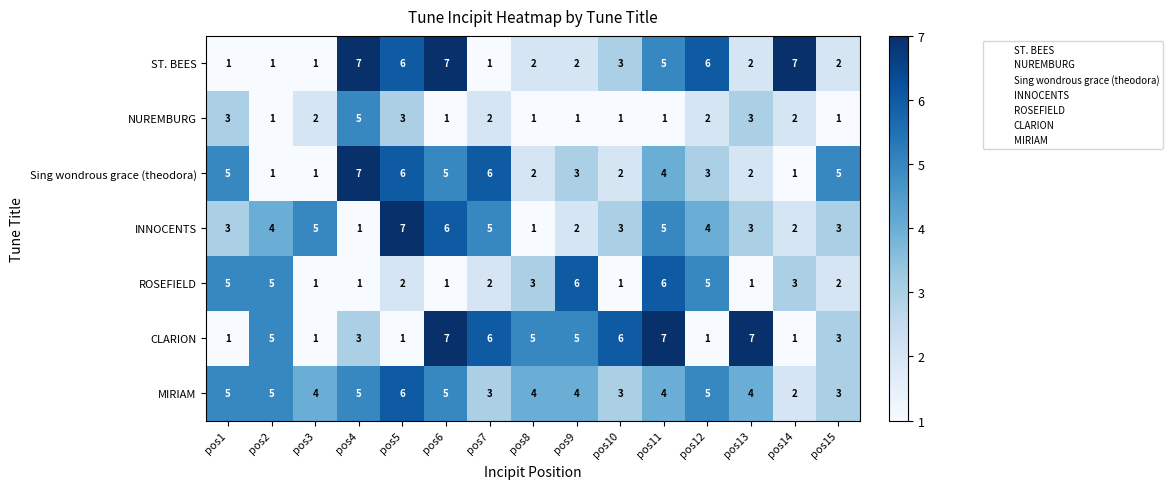

What is the spread (max minus min) of values at pos7?

5